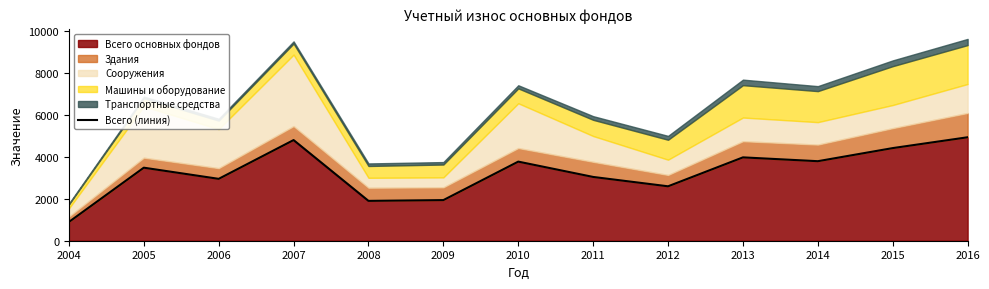

Reading right to left, extract all data points from this chart.

2016=4941	2015=4424	2014=3798	2013=3981	2012=2599	2011=3046	2010=3778	2009=1940	2008=1903	2007=4807	2006=2955	2005=3488	2004=896